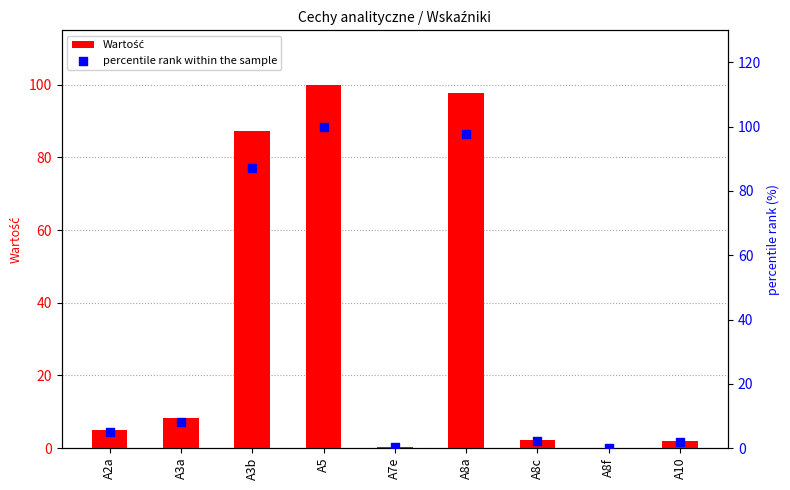

At how many categories does at least one series exceed 31?

3